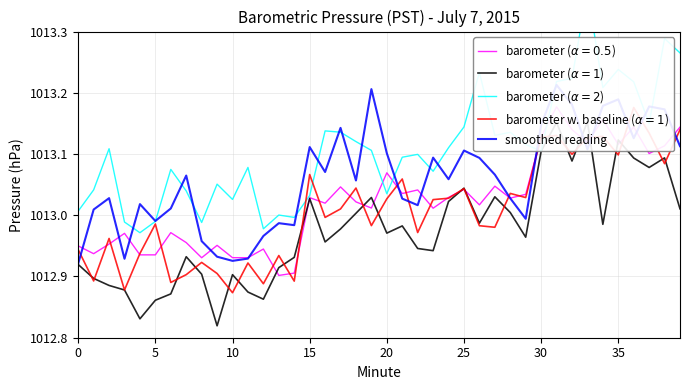

Between 34 and 35, which is larger?

35